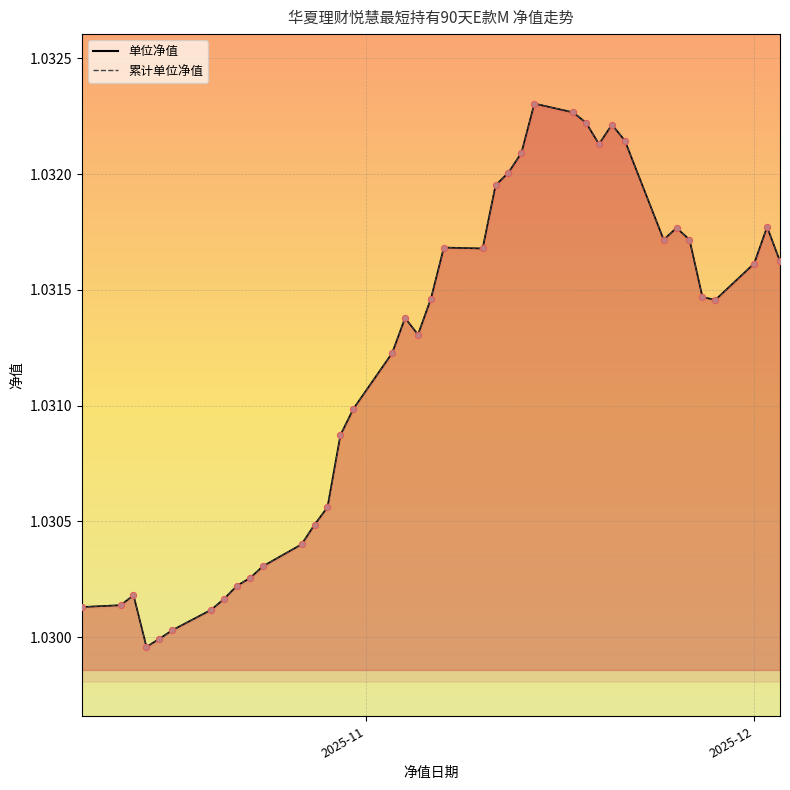

What is the total value across all series at 2025-11-03?

2.1